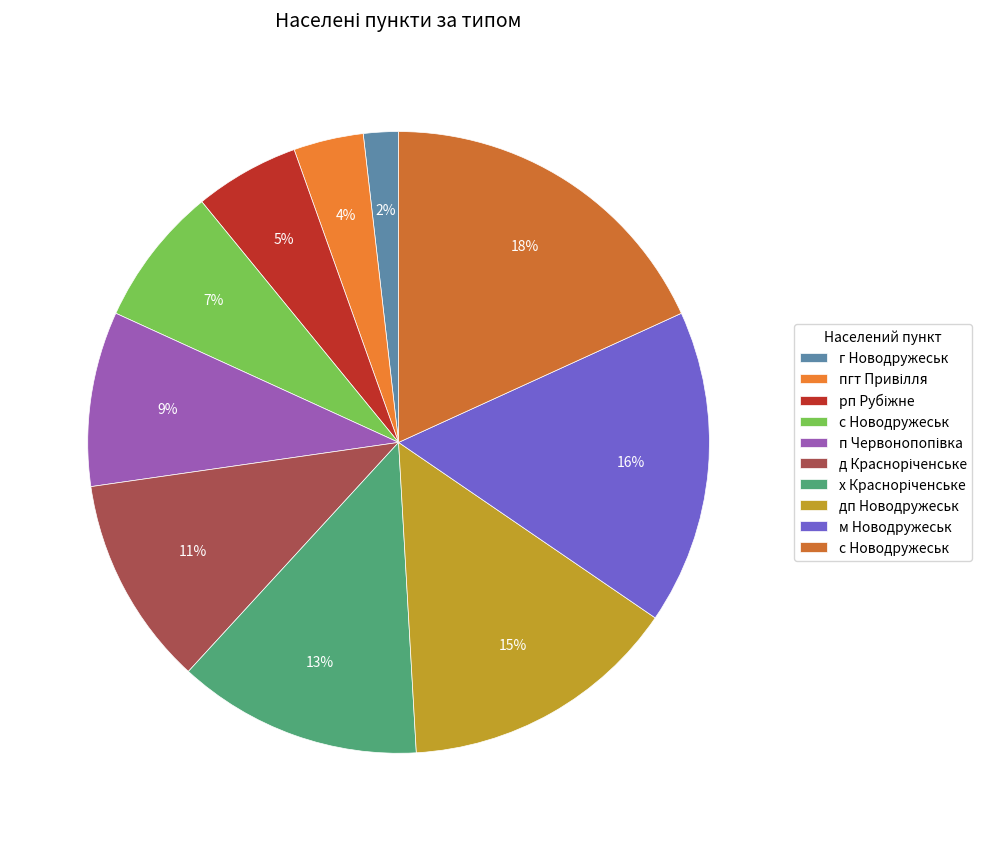

Count the number of slices in the pie.

10